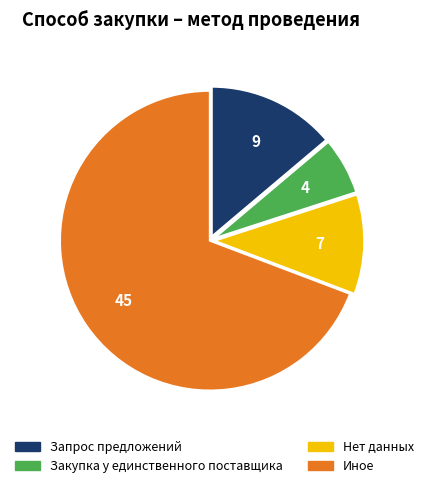

Does any single category account for the majority?

Yes